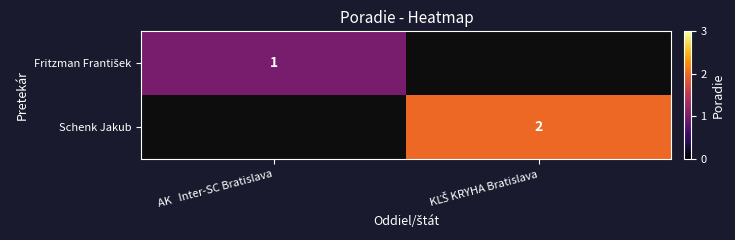

What value does the Fritzman František series have at AK Inter-SC Bratislava?

1.0